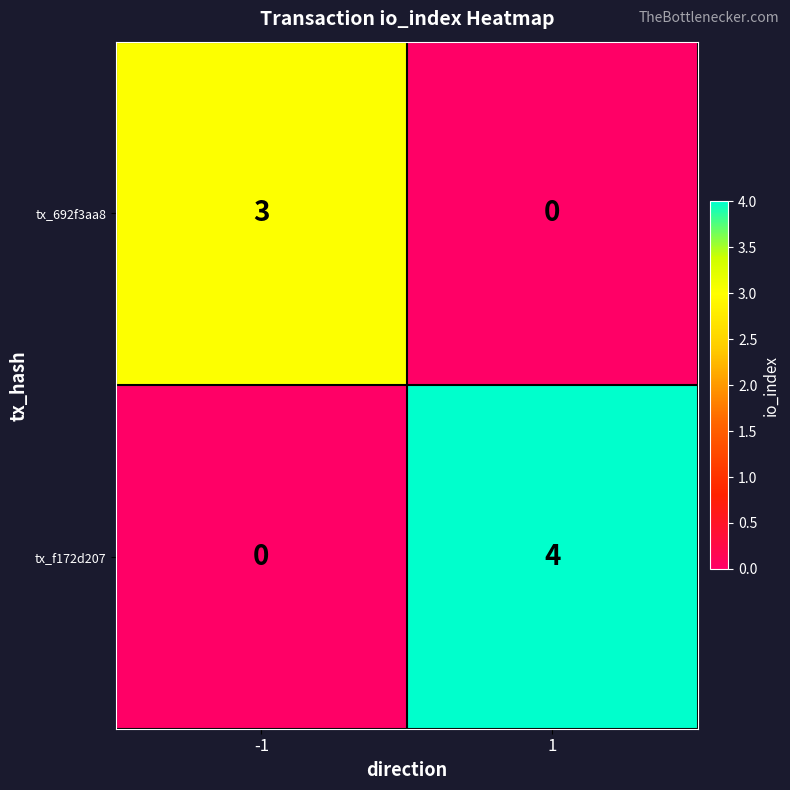

Which series changed the most between -1 and 1?

tx_f172d207